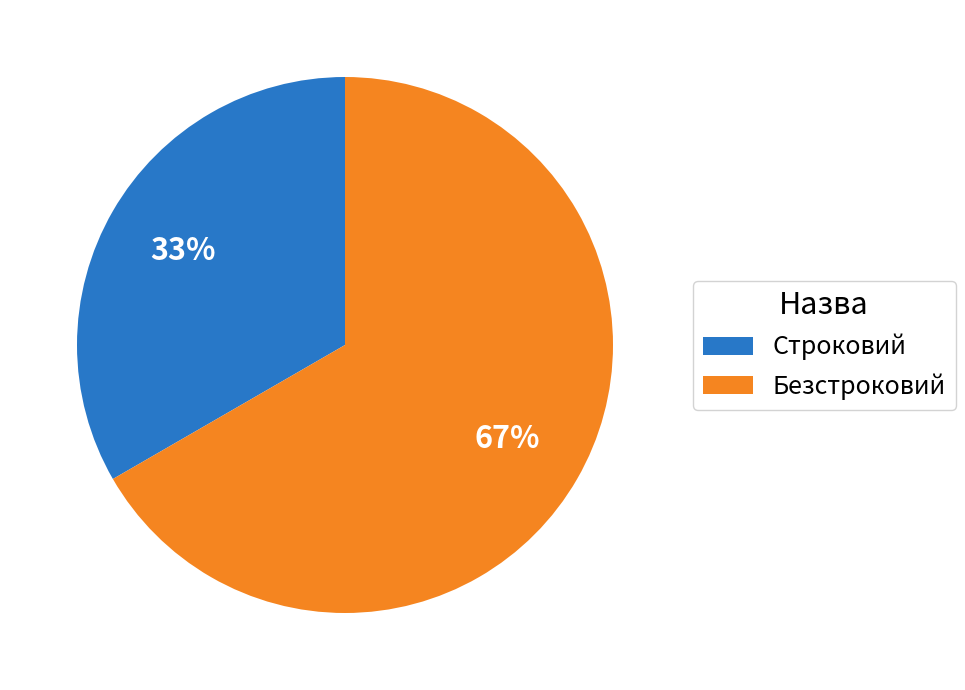

Rank the categories by value from lowest to highest.

Строковий, Безстроковий